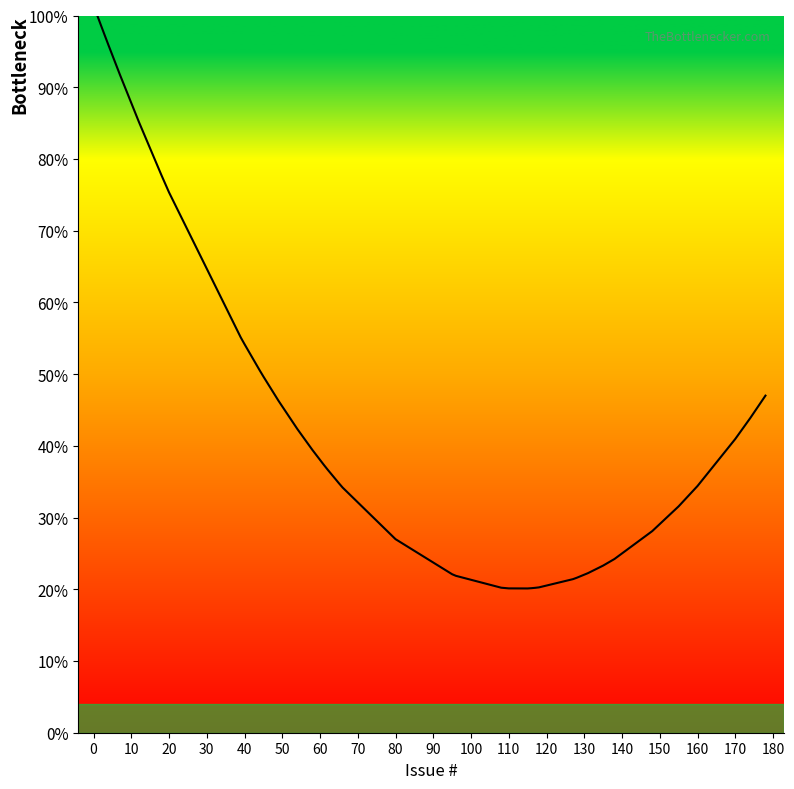

What is the difference between the maximum and minimum values?

79.9